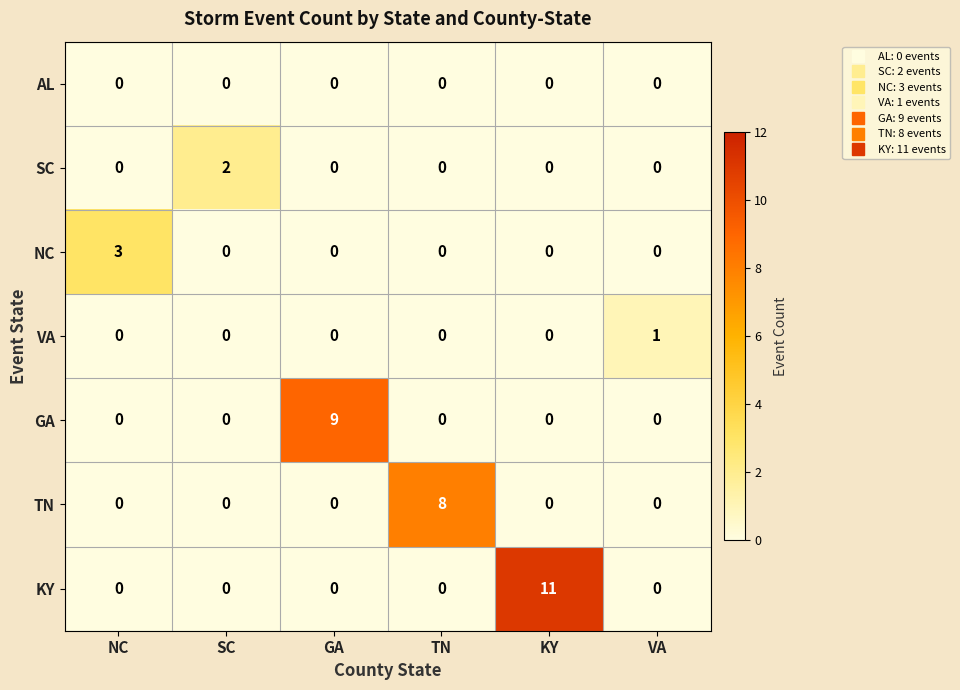

At which category is the sum across all series the highest?

KY